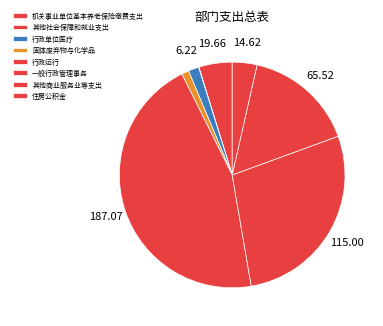

Does 其他商业服务业等支出 represent more than half of the total?

No